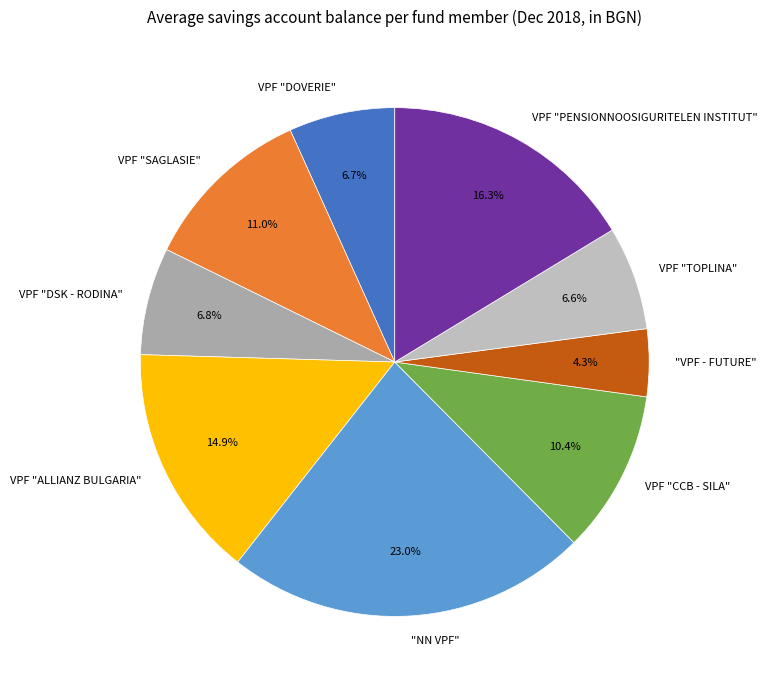

Count the number of slices in the pie.

9